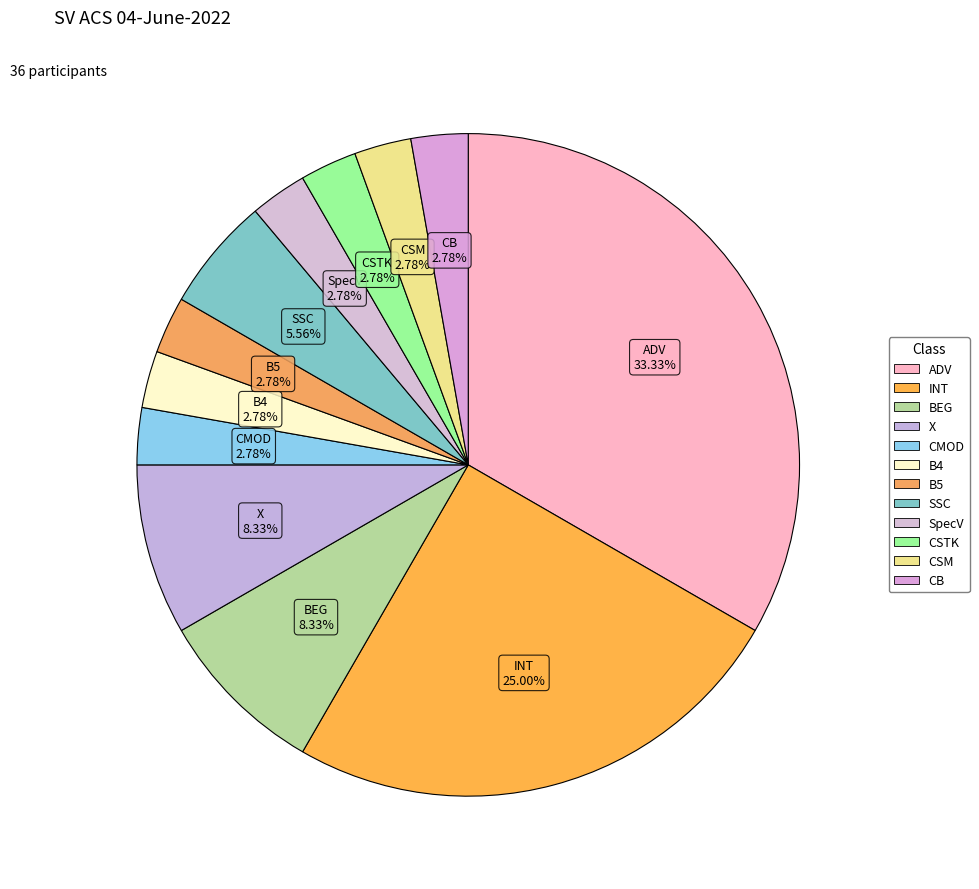

Is it true that CMOD is 3% of the pie?

True